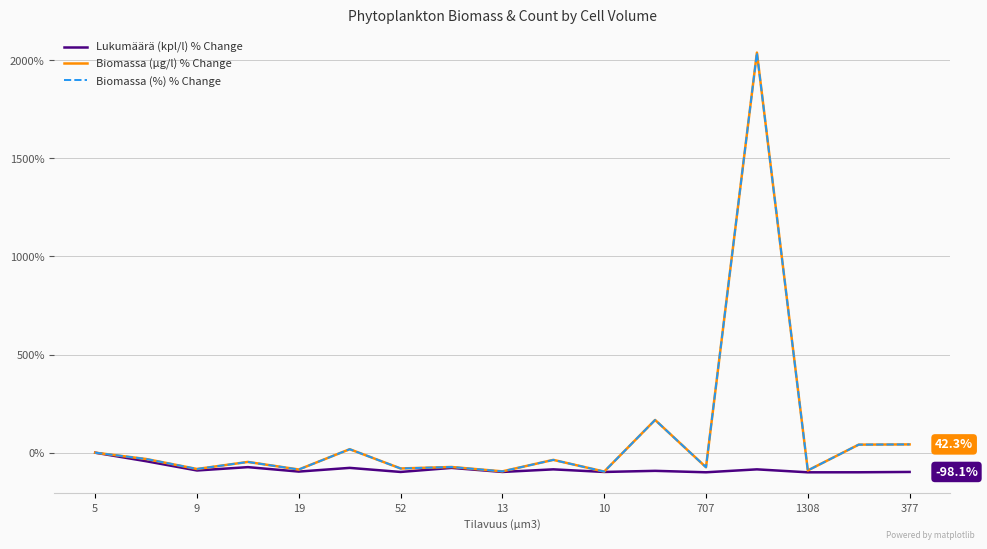

What is the lowest value of the Lukumäärä (kpl/l) % Change series?

-100.0